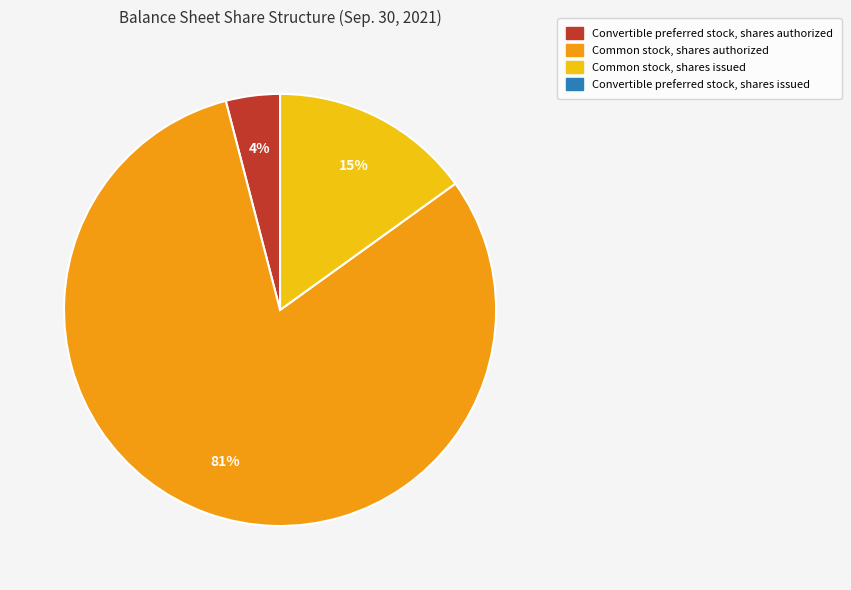

To the nearest percent, what is the average slice percentage?

33%